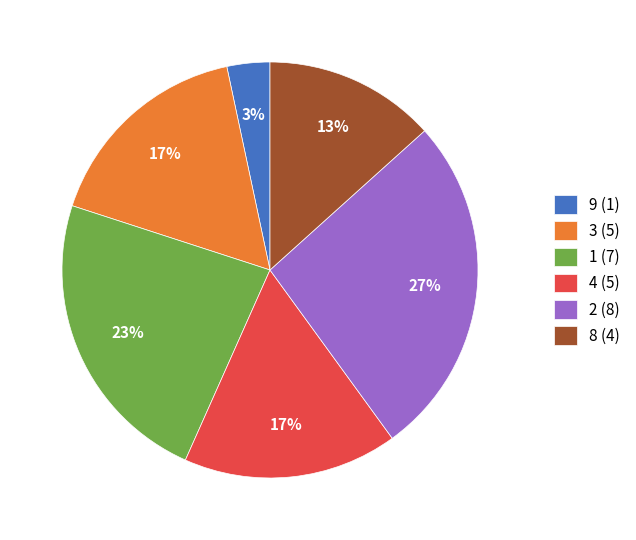

Count the number of slices in the pie.

6